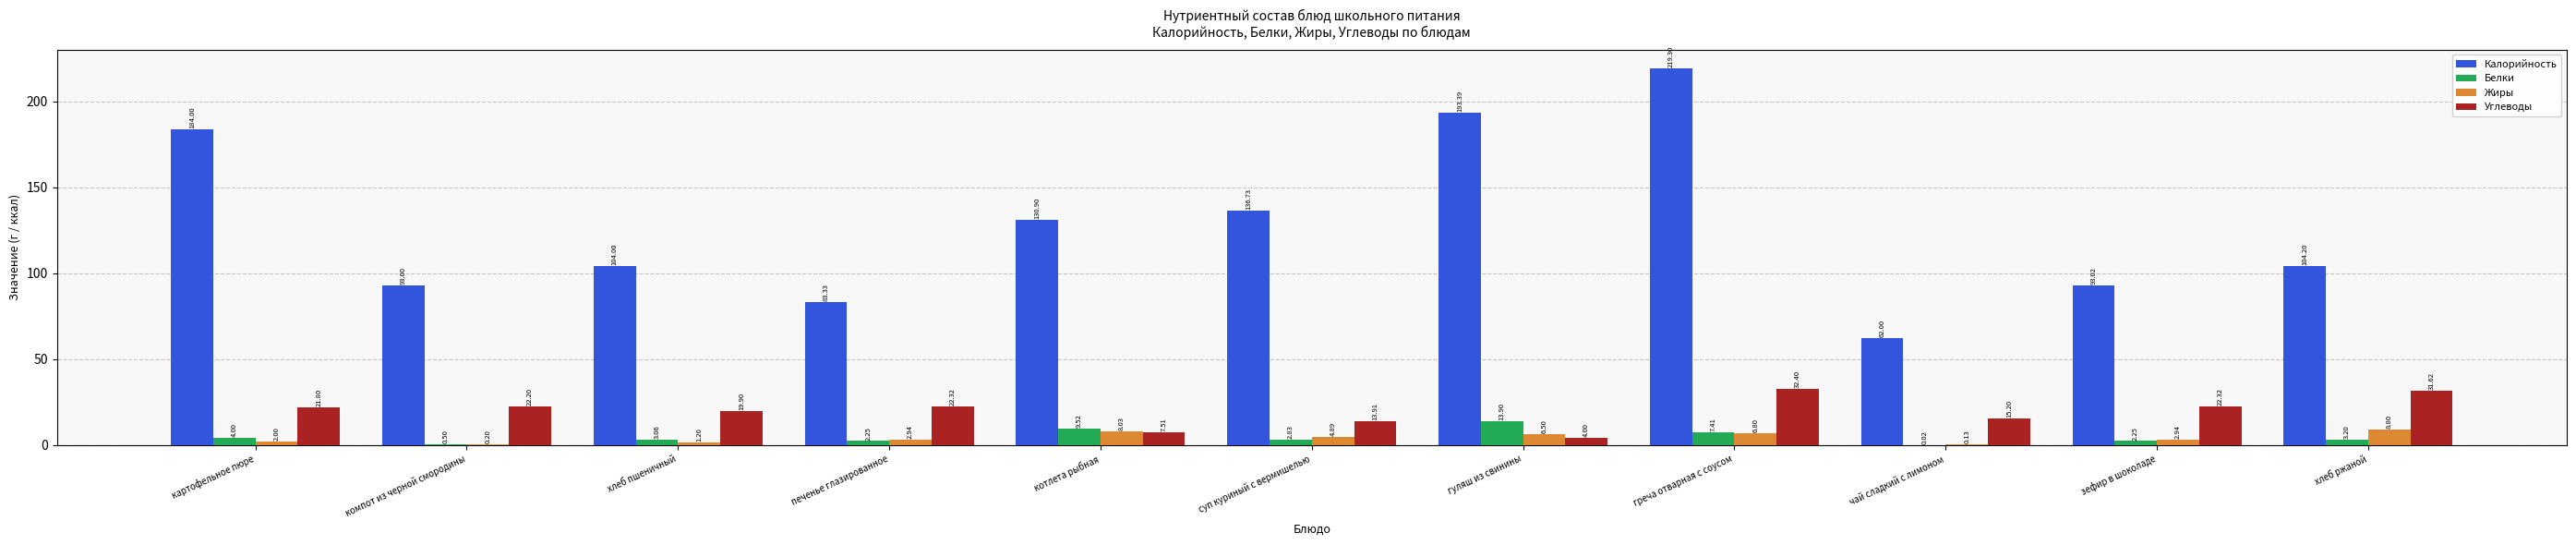

Which series changed the most between суп куриный с вермишелью and зефир в шоколаде?

Калорийность